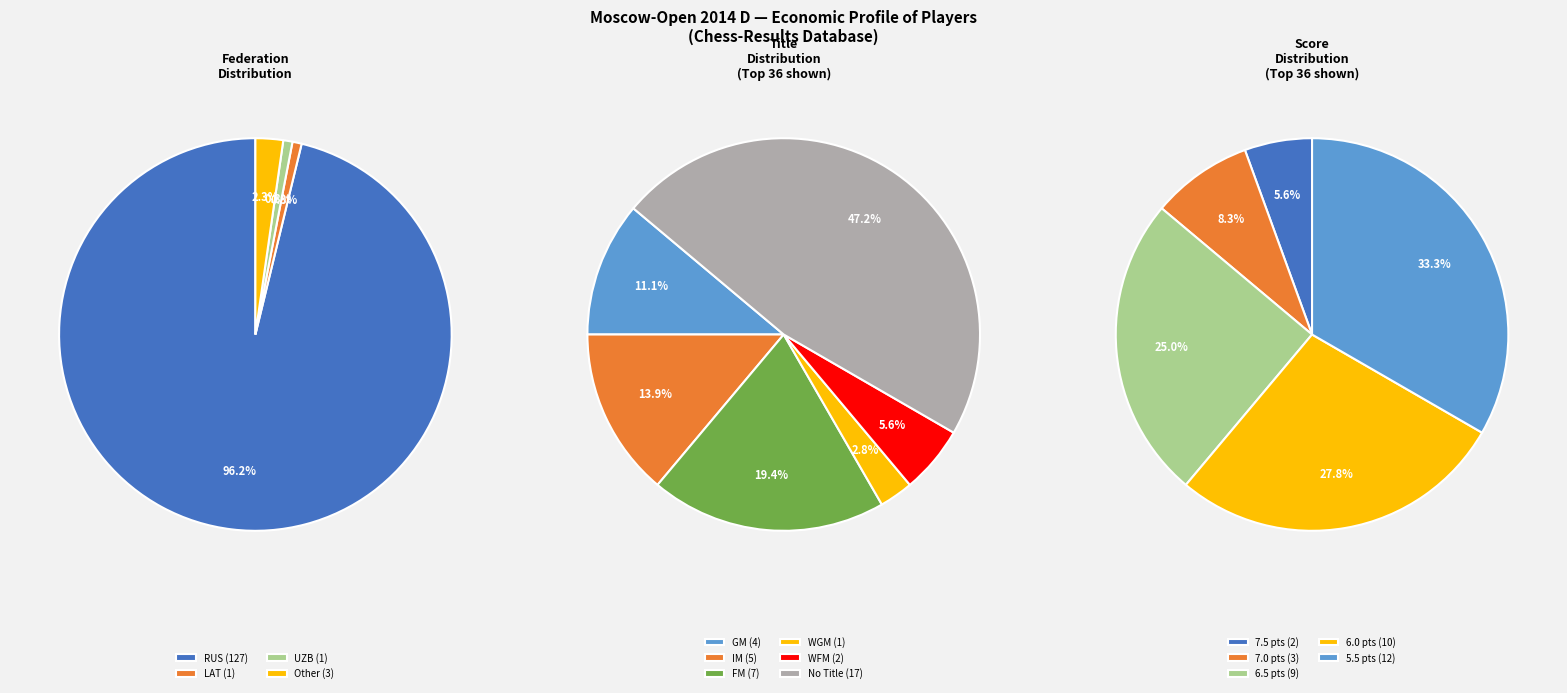

Count the number of slices in the pie.

4